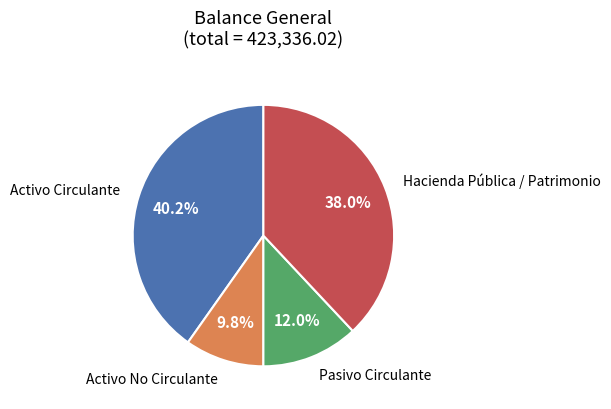

To the nearest percent, what portion does Activo No Circulante represent?

10%